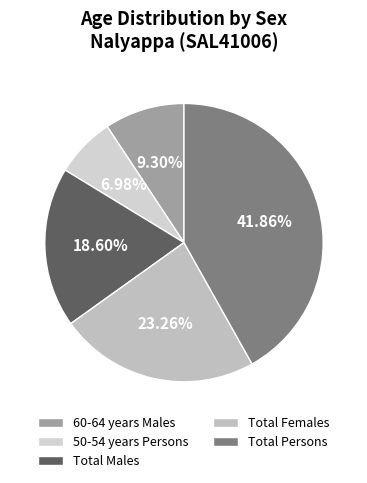

How many slices are in this pie chart?

5